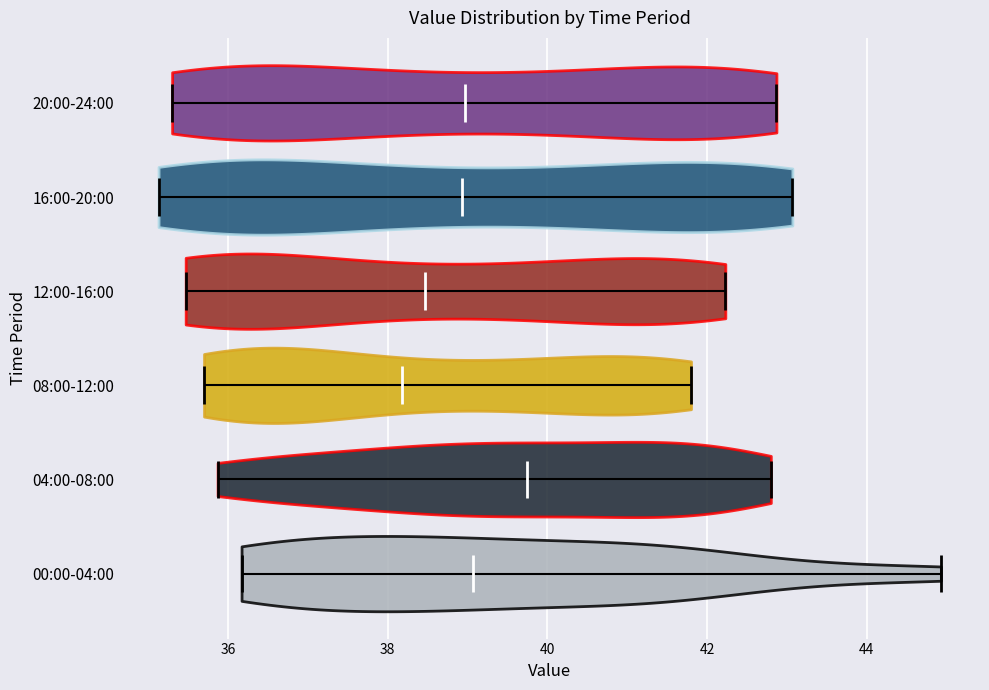

Reading bottom to top, read every violin against the x-axis: where its median line is, and the lowest and highest points it reaches. The values are not printed on the chart, so give them approximately, as read against the axis.

00:00-04:00: median line 39.0, lowest point 36.2, highest point 45.0
04:00-08:00: median line 39.8, lowest point 35.8, highest point 42.8
08:00-12:00: median line 38.2, lowest point 35.8, highest point 41.8
12:00-16:00: median line 38.4, lowest point 35.4, highest point 42.2
16:00-20:00: median line 39.0, lowest point 35.2, highest point 43.0
20:00-24:00: median line 39.0, lowest point 35.4, highest point 42.8